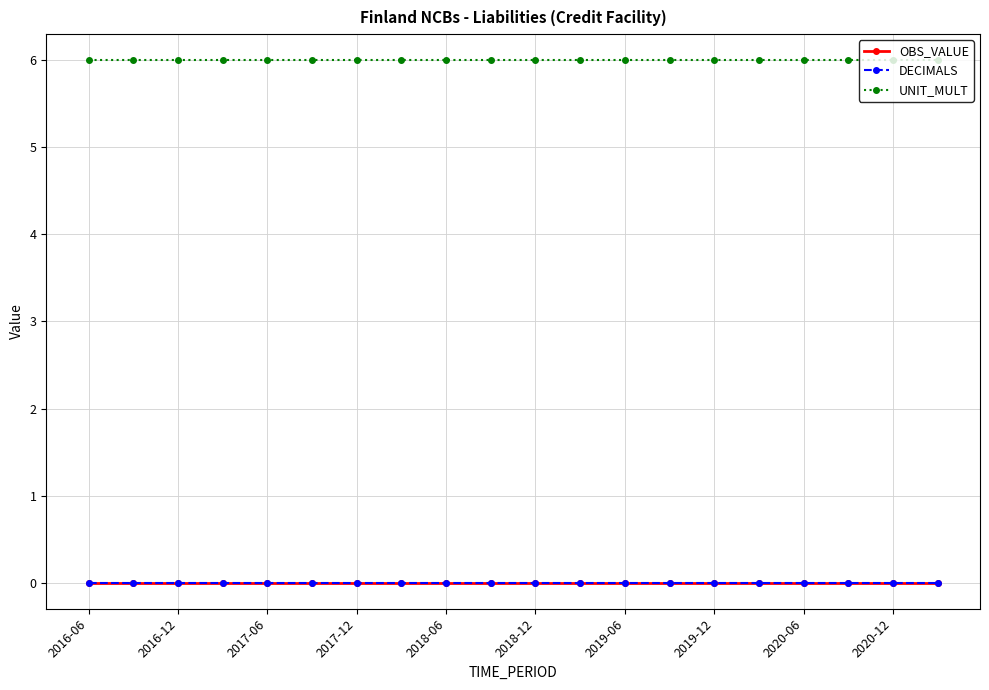

True or false: DECIMALS and OBS_VALUE intersect in this chart.

False